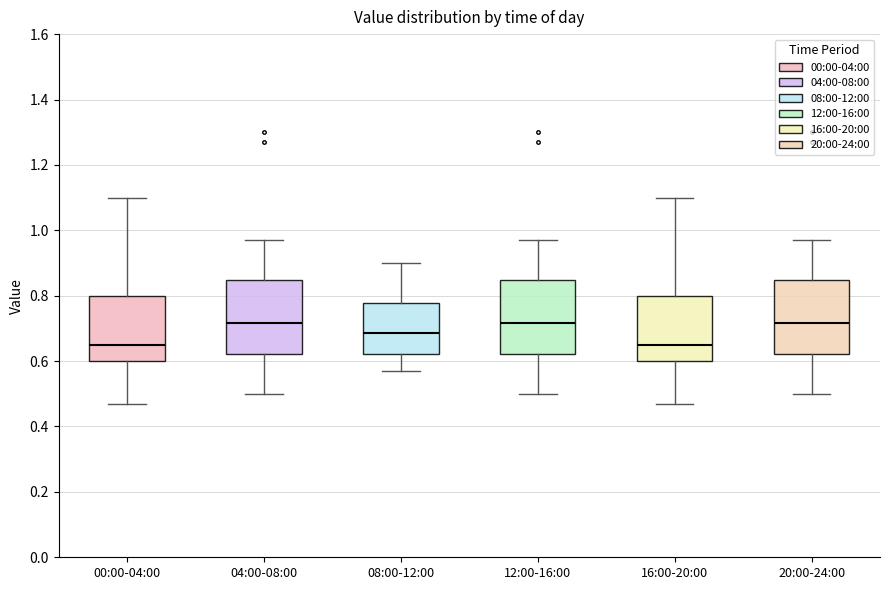

Reading left to right, read every box against the y-axis: the position of its median line, the range the box covers, and the ends of its whiskers. The values are not printed on the chart, so give them approximately, as read against the axis.

00:00-04:00: median 0.66, box 0.60 to 0.80, whiskers 0.48 to 1.10
04:00-08:00: median 0.72, box 0.62 to 0.84, whiskers 0.50 to 0.98
08:00-12:00: median 0.68, box 0.62 to 0.78, whiskers 0.58 to 0.90
12:00-16:00: median 0.72, box 0.62 to 0.84, whiskers 0.50 to 0.98
16:00-20:00: median 0.66, box 0.60 to 0.80, whiskers 0.48 to 1.10
20:00-24:00: median 0.72, box 0.62 to 0.84, whiskers 0.50 to 0.98